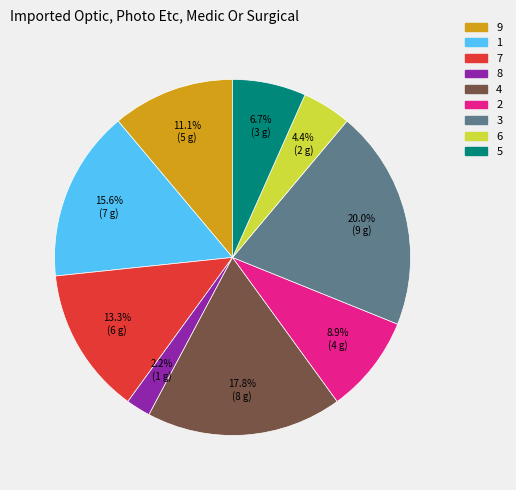

Does any single category account for the majority?

No